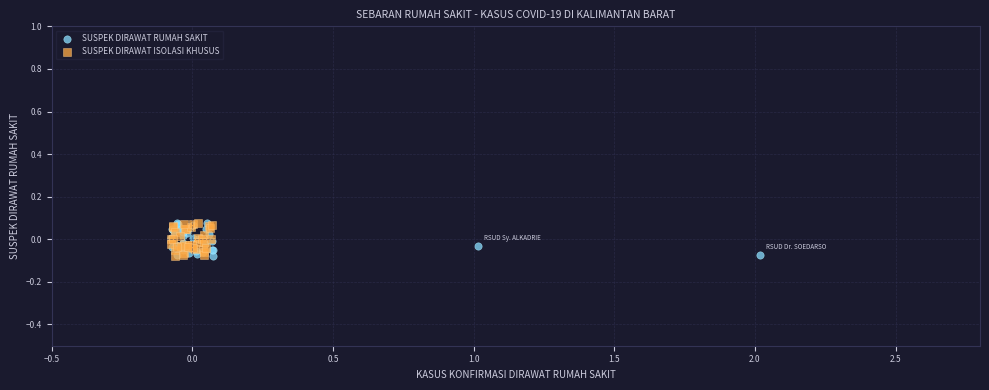

What are all the series names shown in the legend?

SUSPEK DIRAWAT RUMAH SAKIT, SUSPEK DIRAWAT ISOLASI KHUSUS